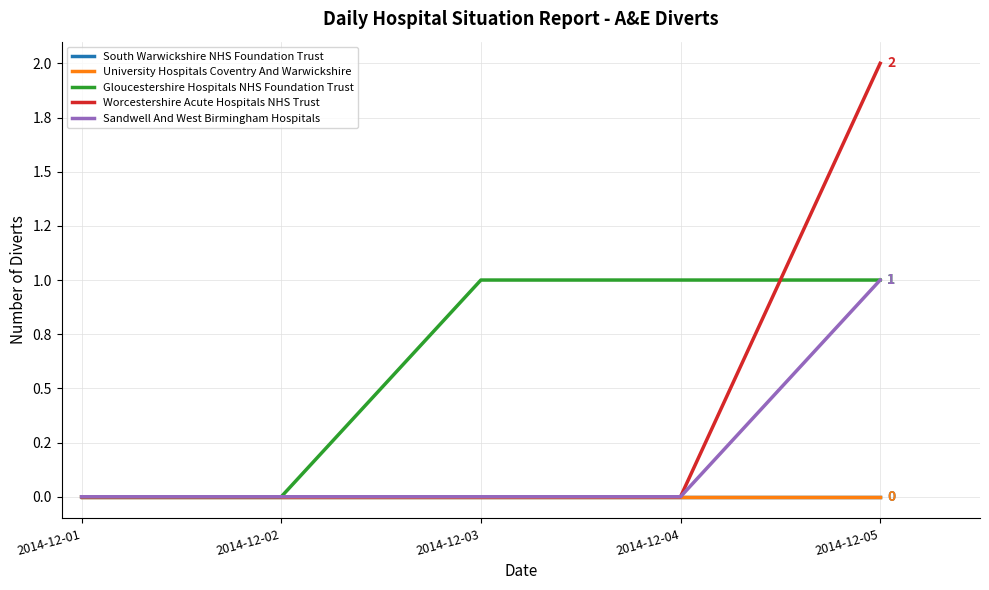

How many times do Worcestershire Acute Hospitals NHS Trust and Gloucestershire Hospitals NHS Foundation Trust cross each other?

1